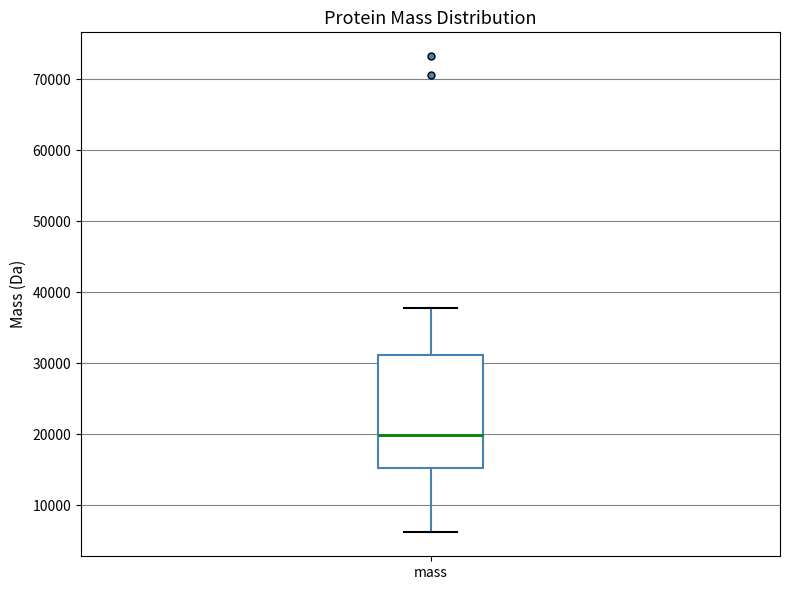

Transcribe this box plot: give where the median line is, the range the box spans, and where the two whiskers end, as read against the y-axis. The values are not printed on the chart, so give them approximately, as read against the axis.

median 20000, box 15000 to 31000, whiskers 6000 to 38000